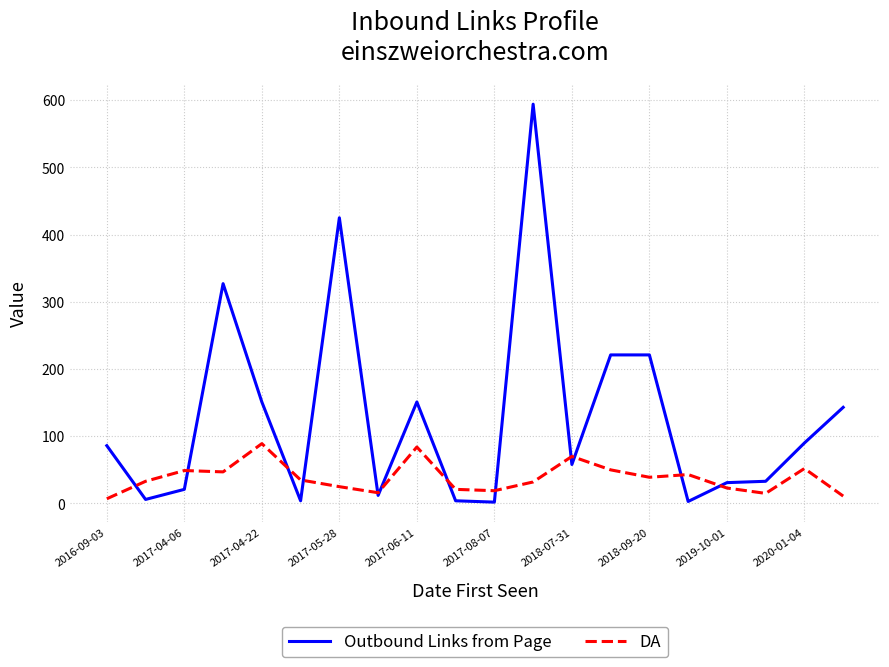

Which series has the widest spread of values?

Outbound Links from Page